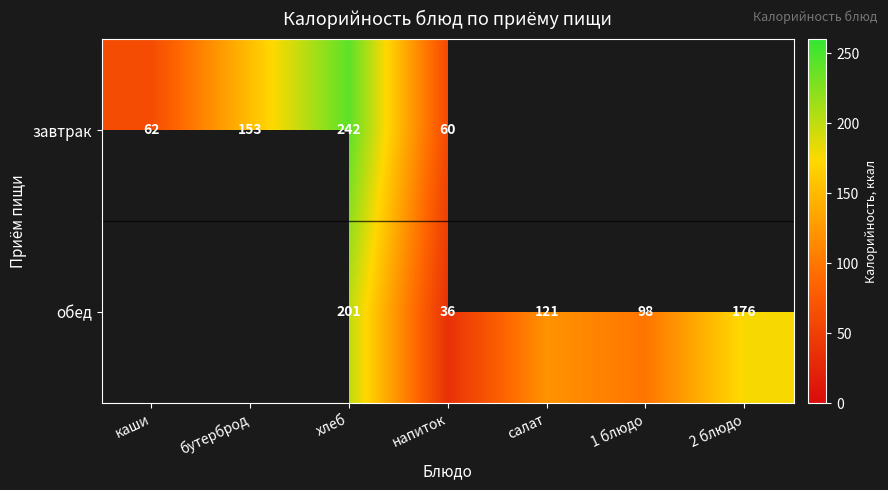

The обед series shows 45 at хлеб. True or false?

False